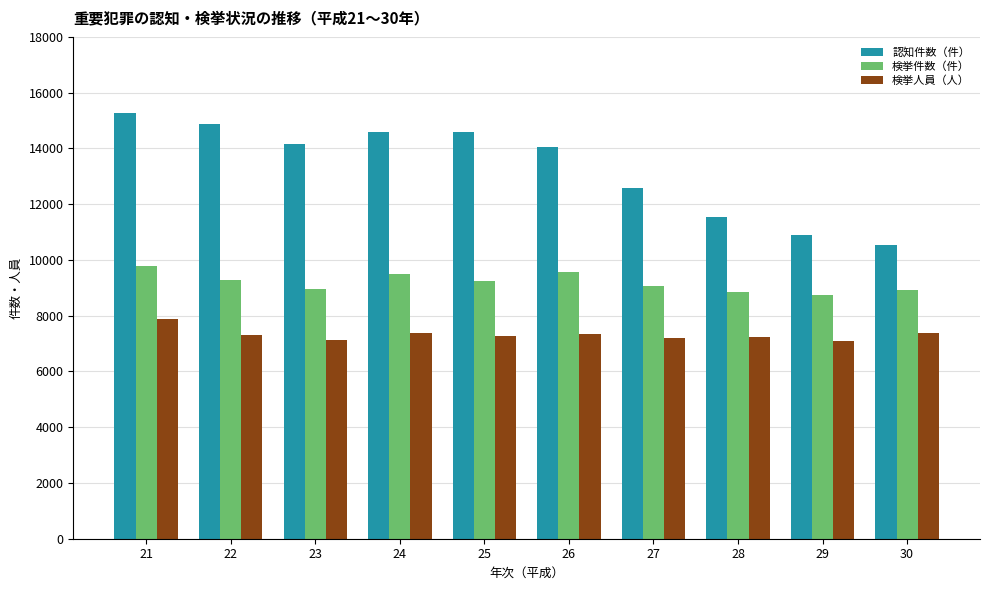

What is the value of the 検挙件数（件） bar at the 10th from the left?

8908